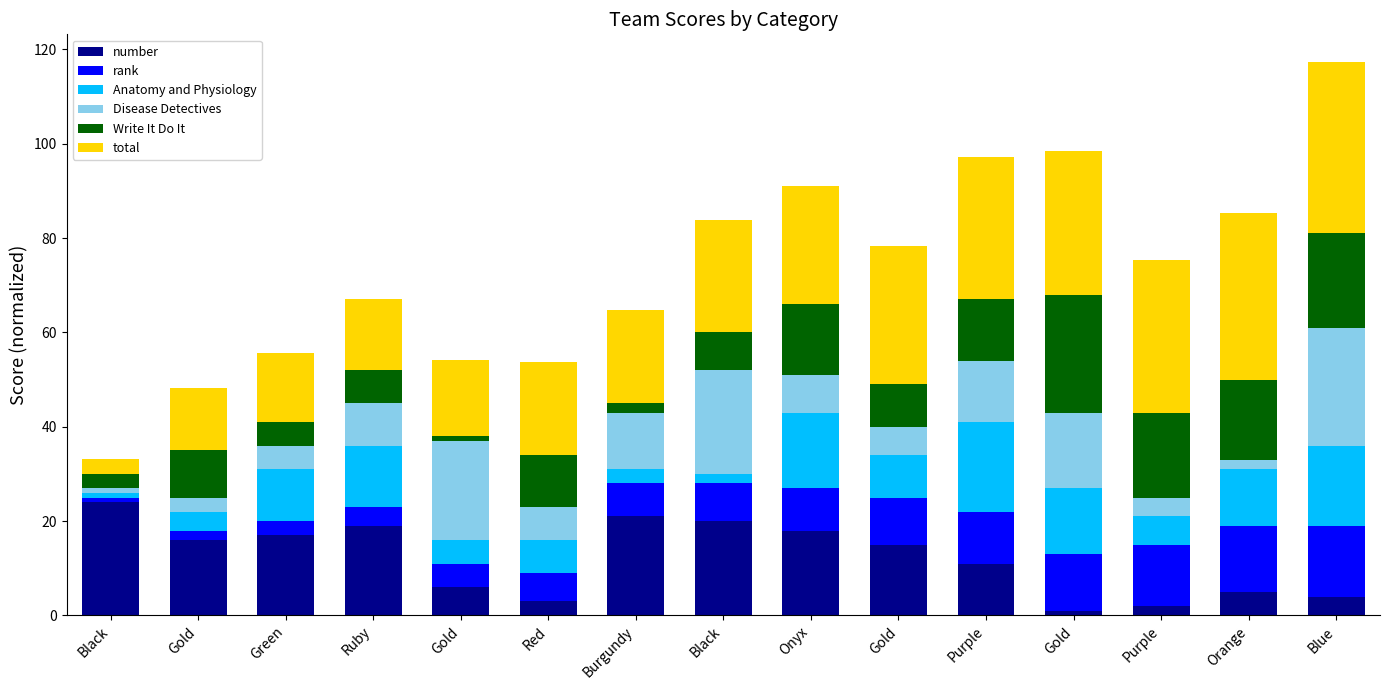

Rank the categories by number value from highest to lowest.

Black, Burgundy, Black, Ruby, Onyx, Green, Gold, Gold, Purple, Gold, Orange, Blue, Red, Purple, Gold